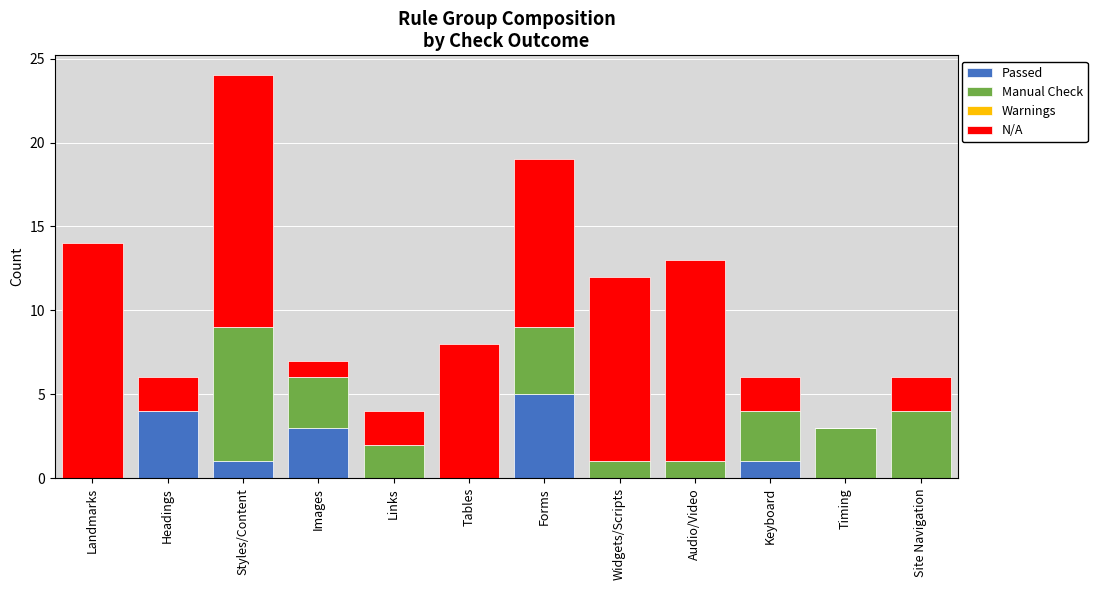

What is the maximum value for Passed?

5